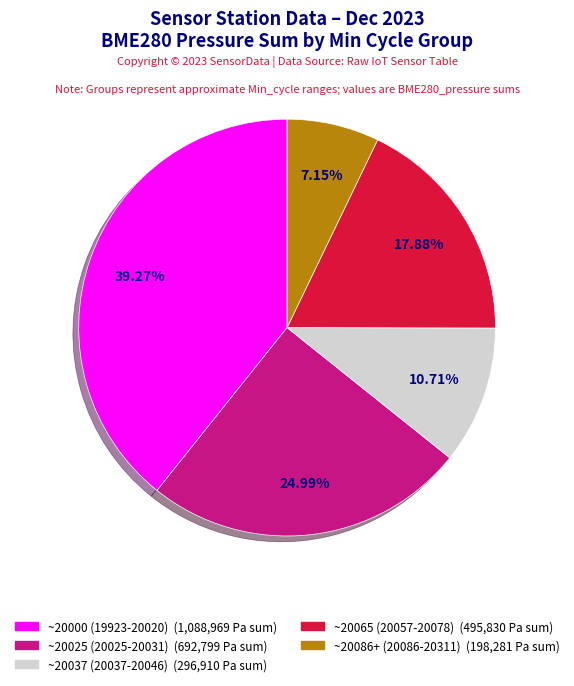

Does any single category account for the majority?

No